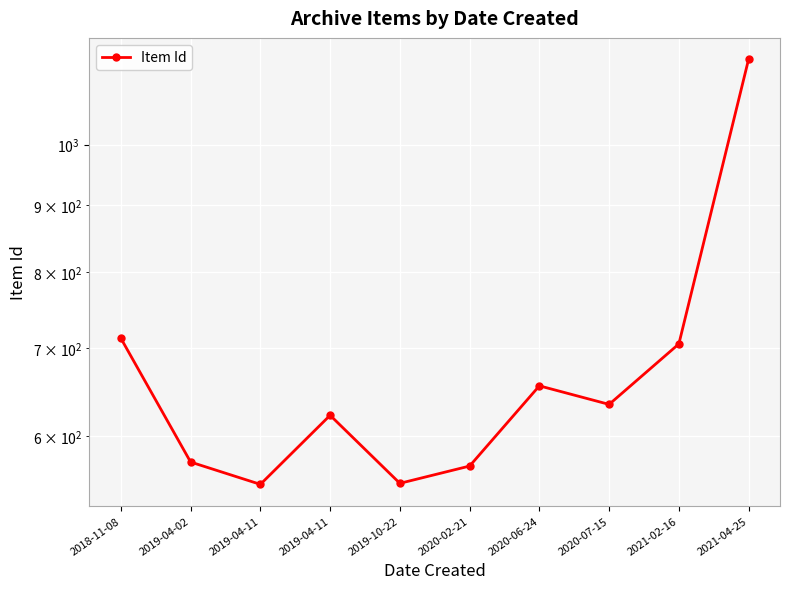

What value does the data have at 2020-02-21, to the nearest 50?

550